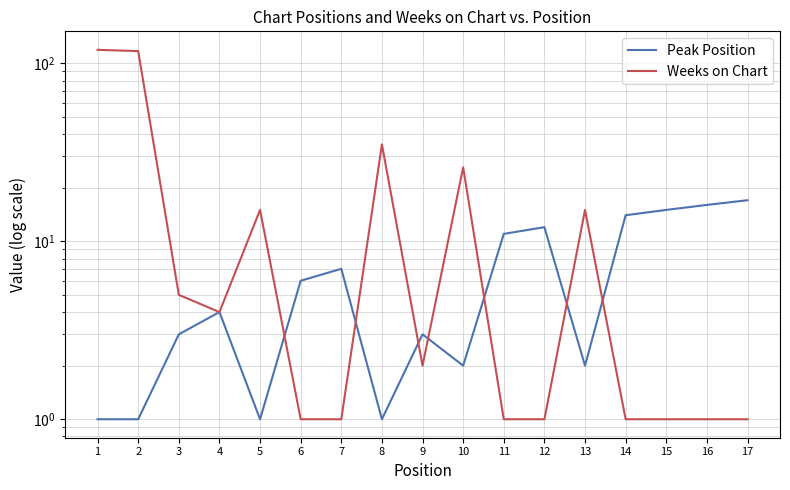

What are all the series names shown in the legend?

Peak Position, Weeks on Chart